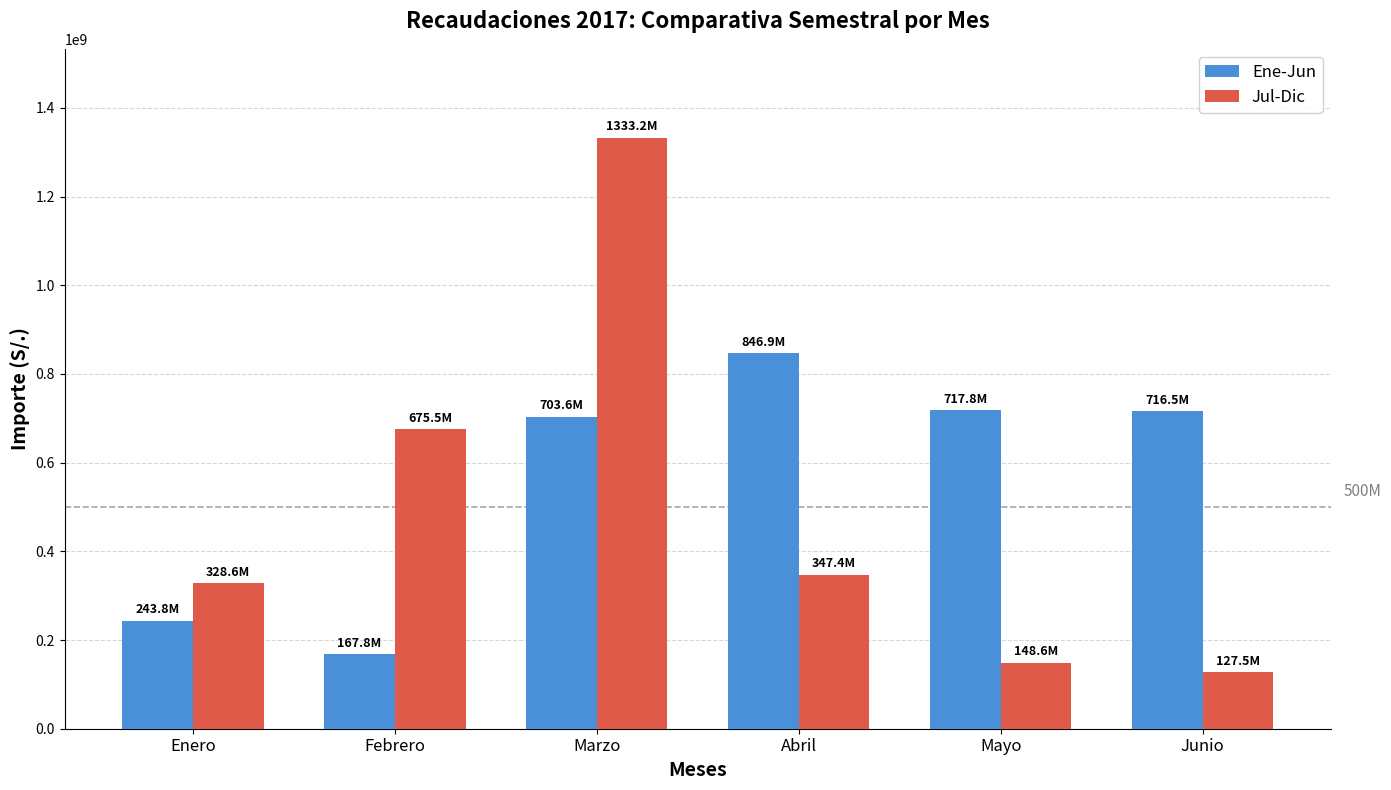

What is the sum of the Ene-Jun values at Abril and Junio?

1563405595